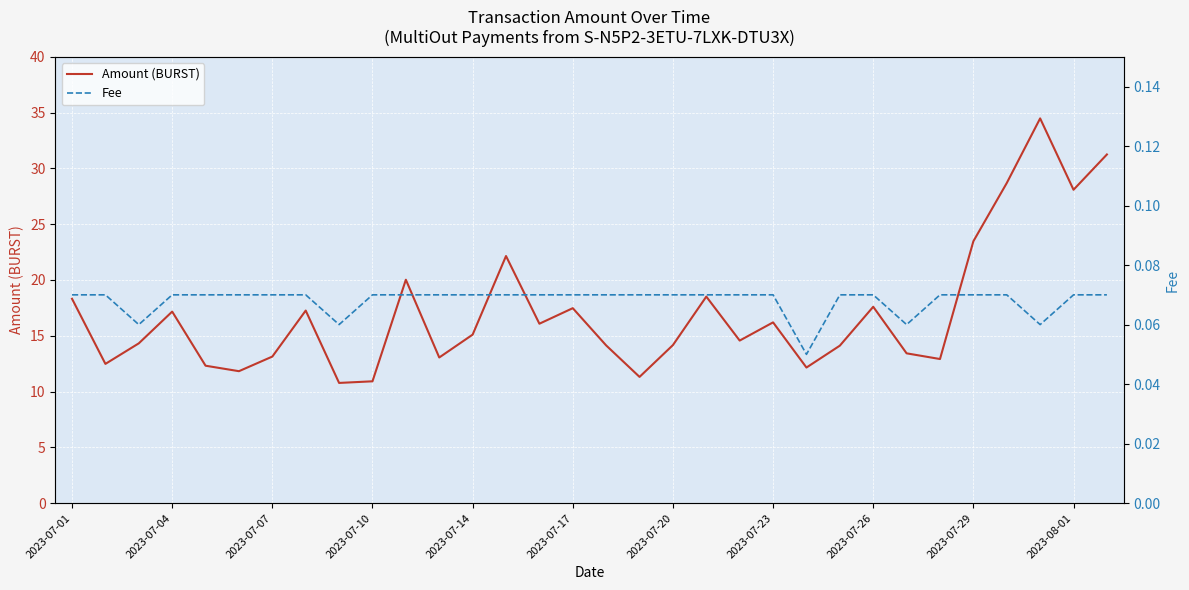

What value does the Fee series have at 23?

0.1